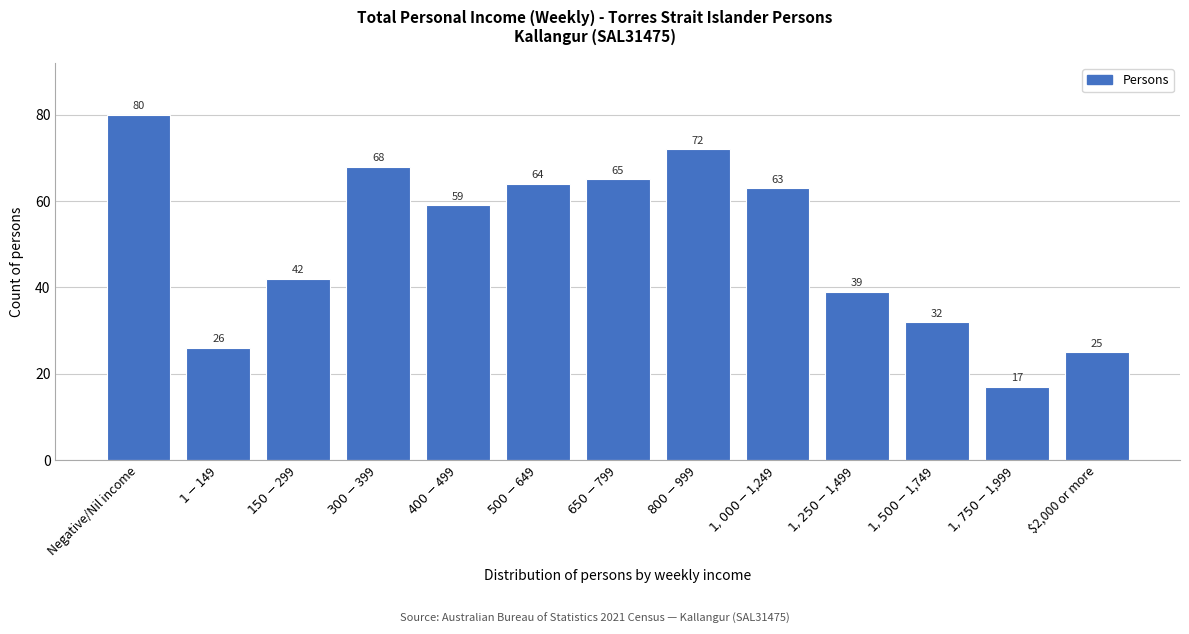

Reading left to right, list all the values displayed in this chart.

80	26	42	68	59	64	65	72	63	39	32	17	25